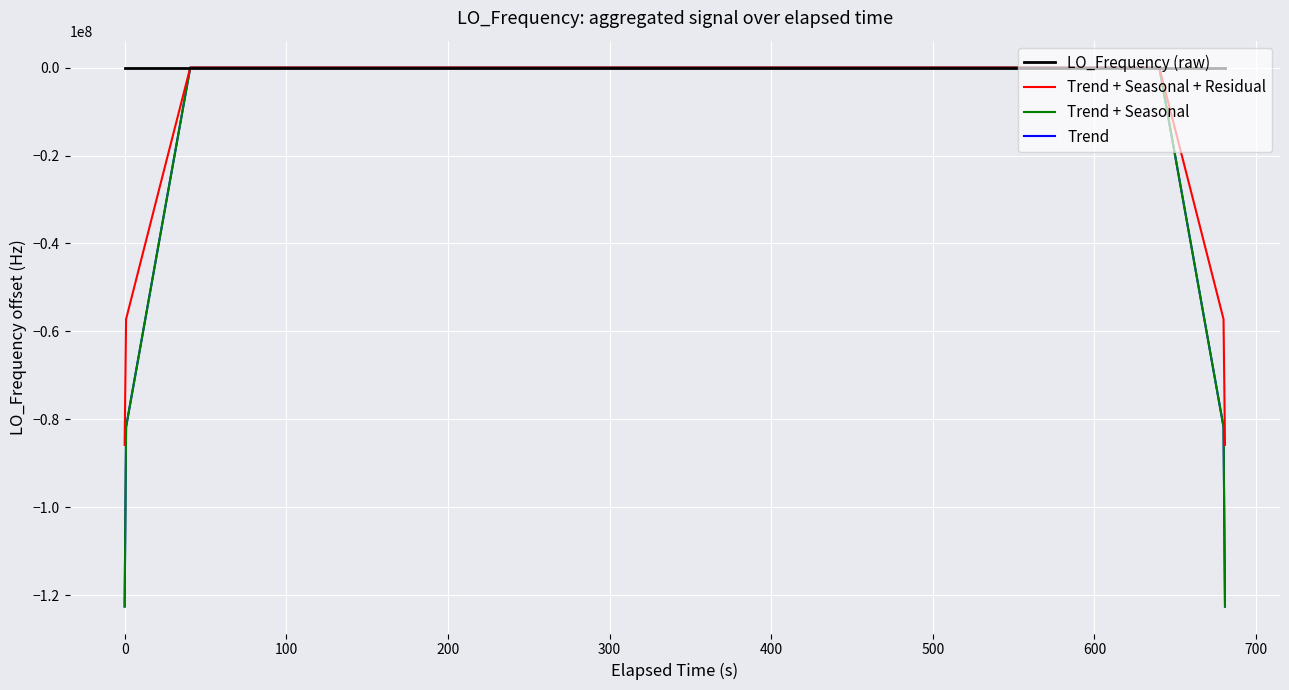

How many values in the LO_Frequency (raw) series are below 0?

22